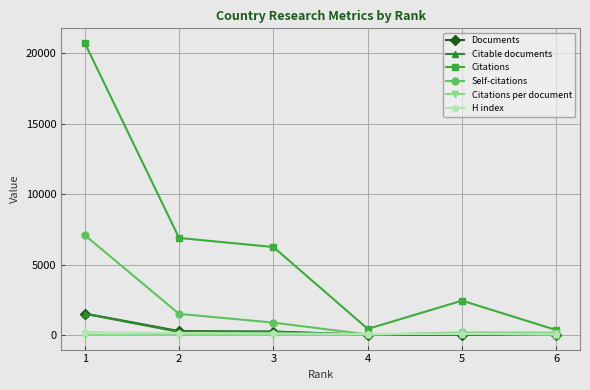

Where is Citable documents nearest to the value 754?

3